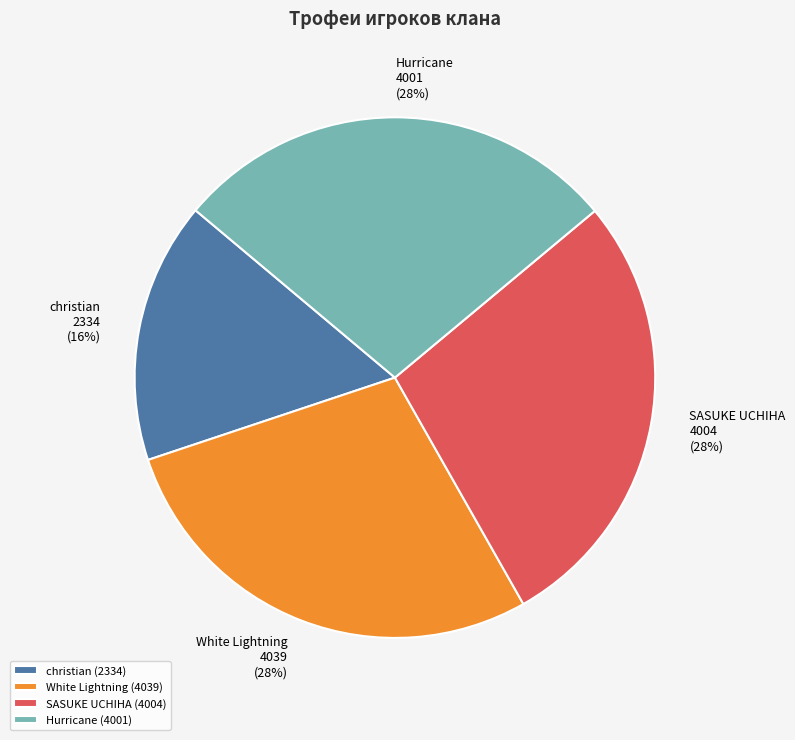

To the nearest percent, what is the combined percentage of White Lightning and SASUKE UCHIHA?

56%